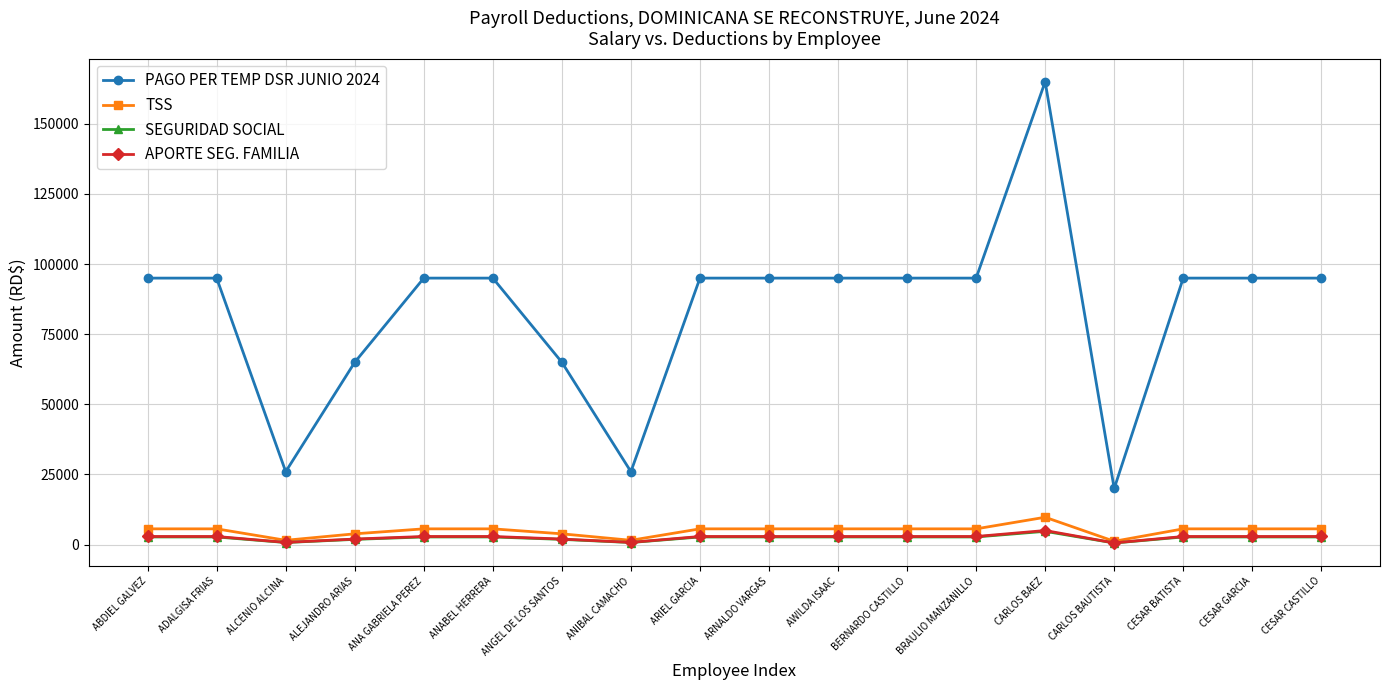

Which series has the largest range (max minus min)?

PAGO PER TEMP DSR JUNIO 2024